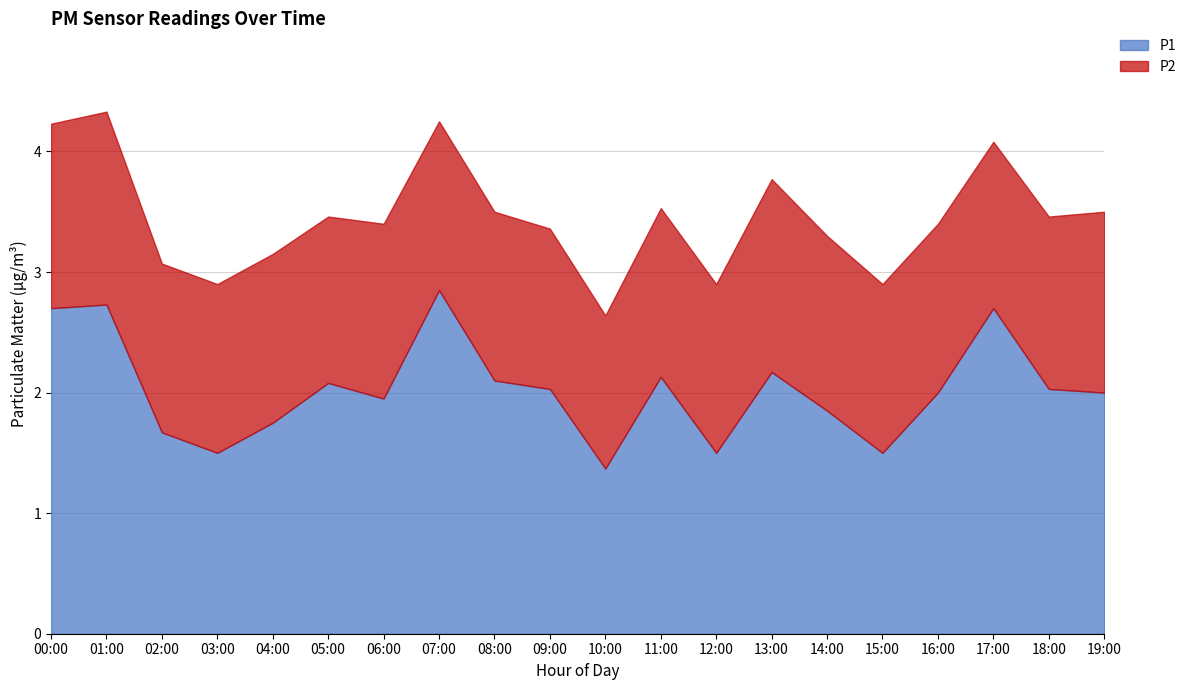

True or false: P1 has more than 0 points higher than both neighbors.

True